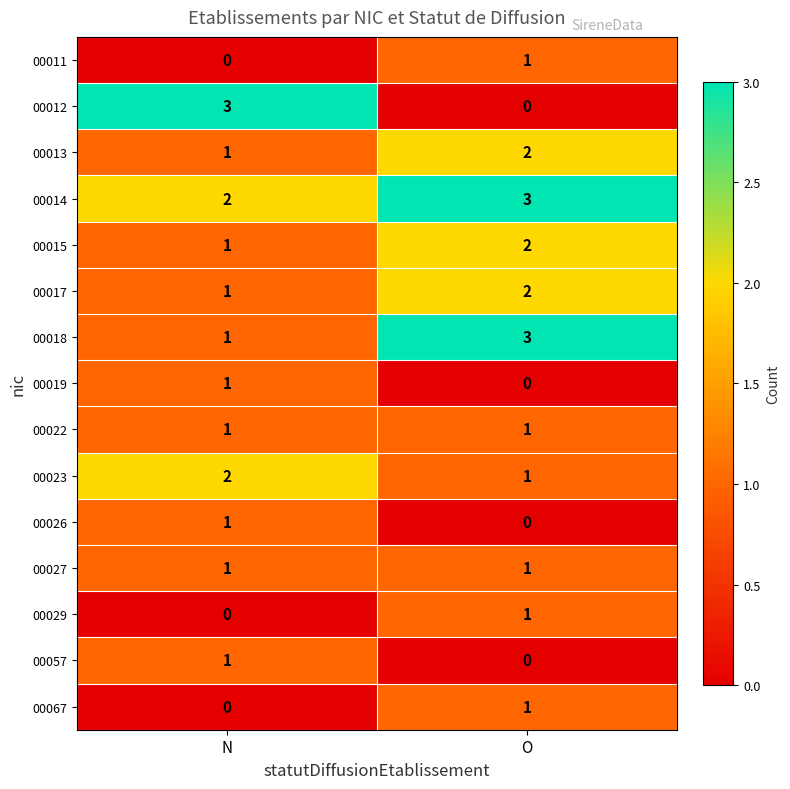

Rank the categories by 00019 value from lowest to highest.

O, N